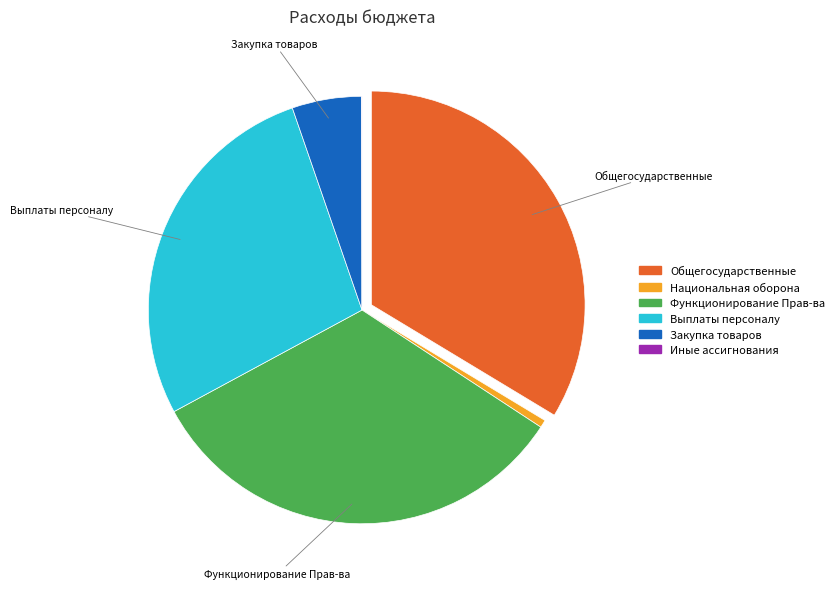

Is there any slice that represents more than half of the pie?

No